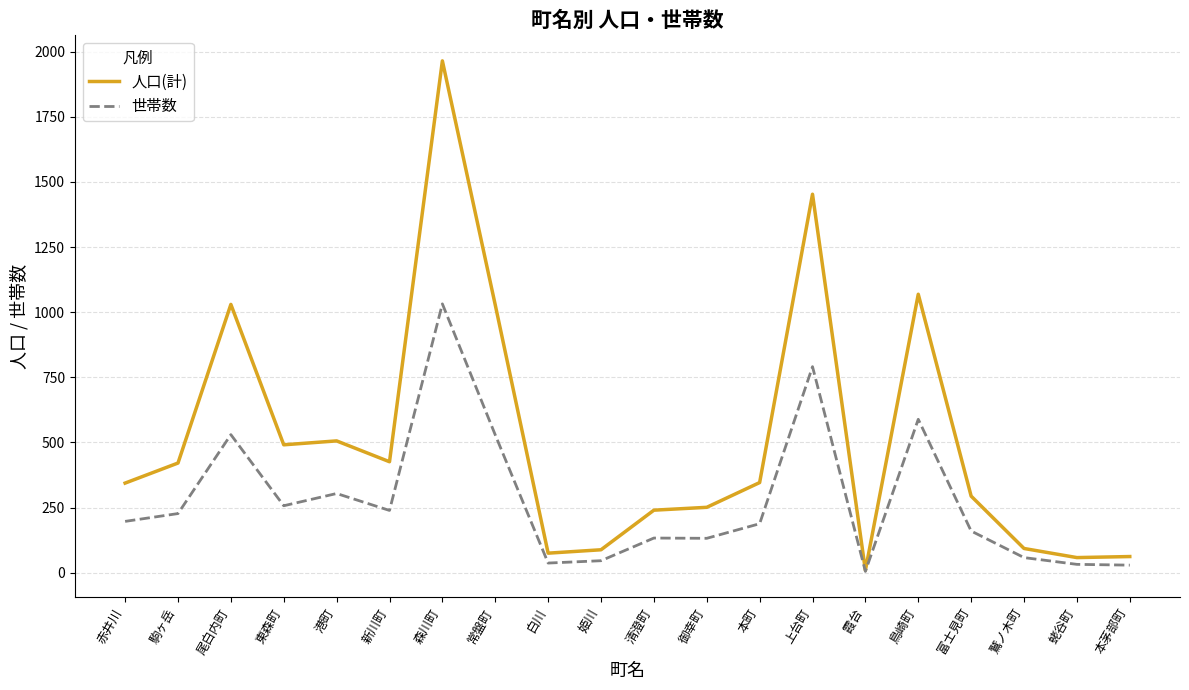

What is the maximum value for 人口(計)?

1965